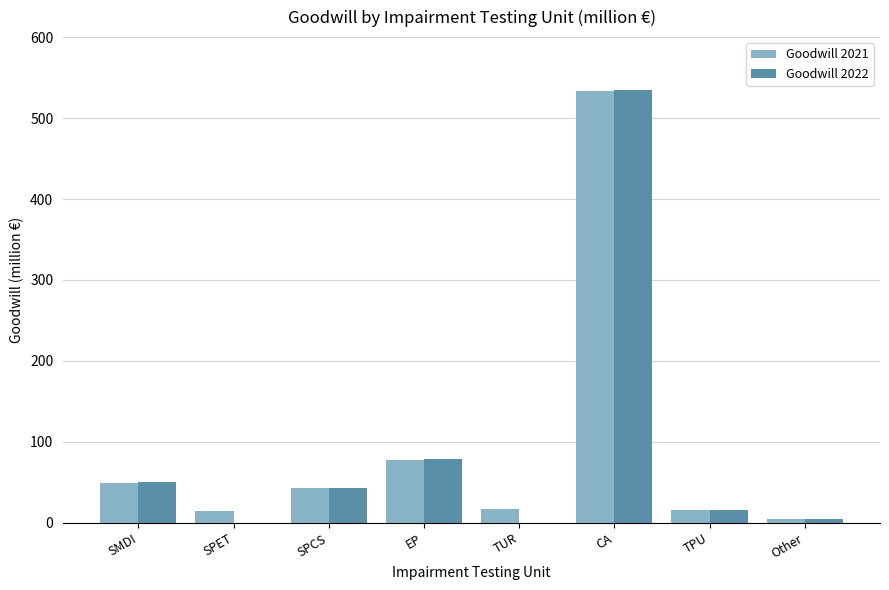

Which series changed the most between SMDI and CA?

Goodwill 2021